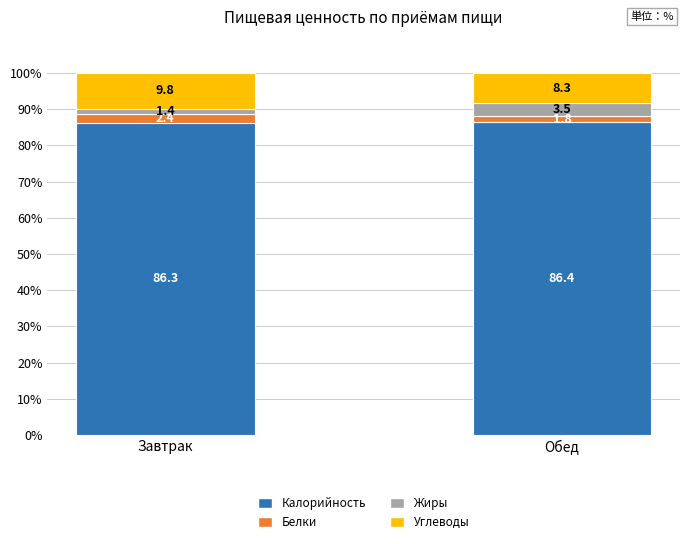

What is the average value of the Калорийность series?

86.3